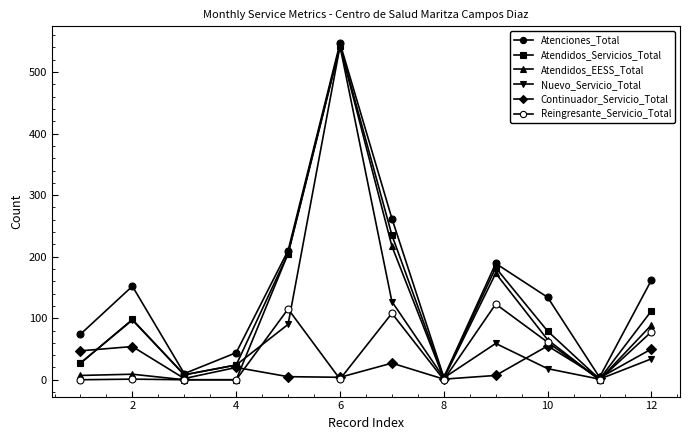

How many interior local valleys does the Atenciones_Total series have?

3